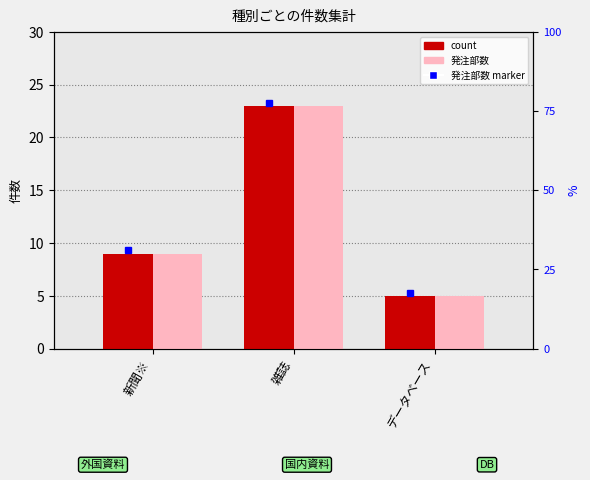

What is the average value of the 発注部数 series?

12